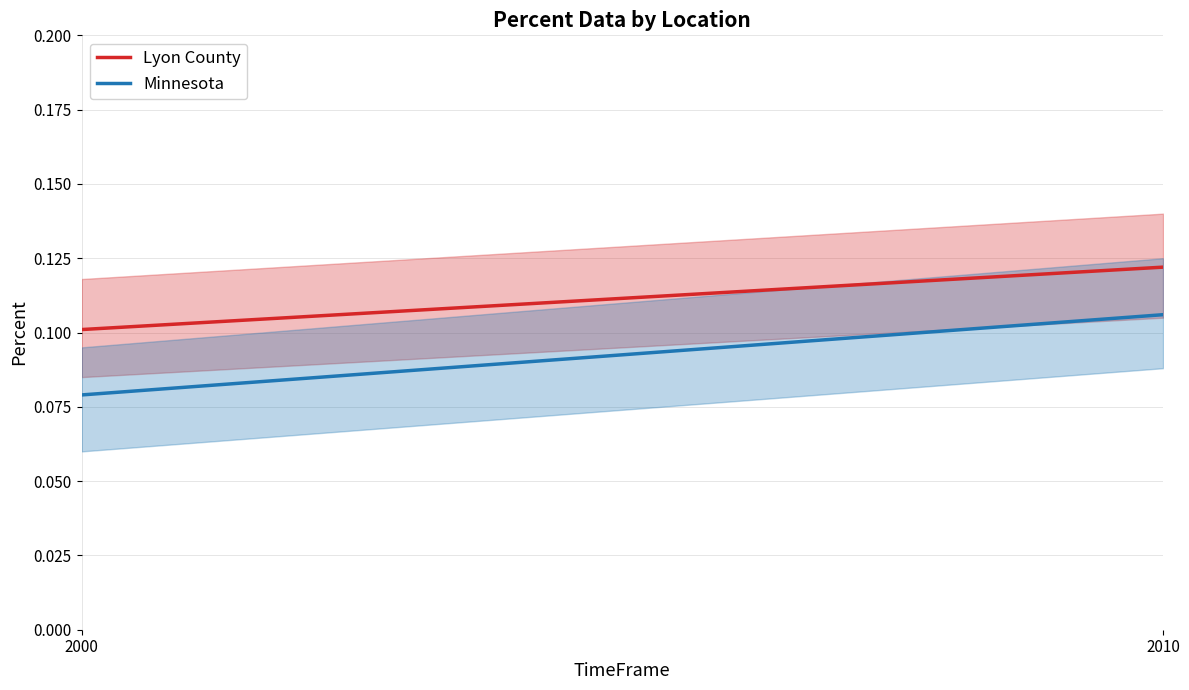

What is the approximate value of Minnesota at 2010?

0.1